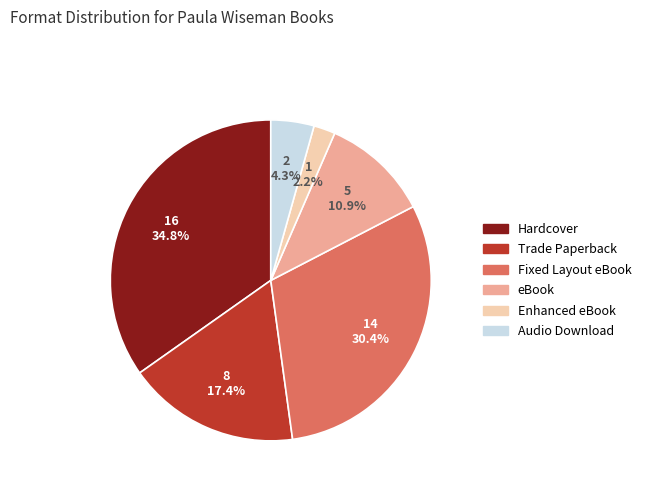

To the nearest percent, what is the difference between the largest and smallest slice percentages?

33%